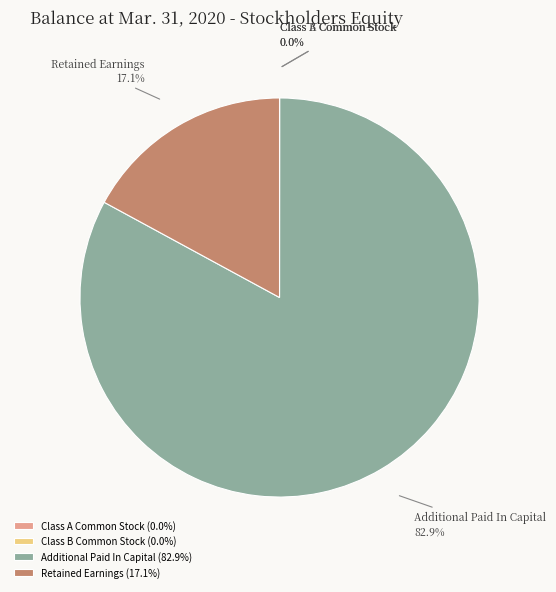

What is the total percentage of Retained Earnings and Additional Paid In Capital?

100.0%